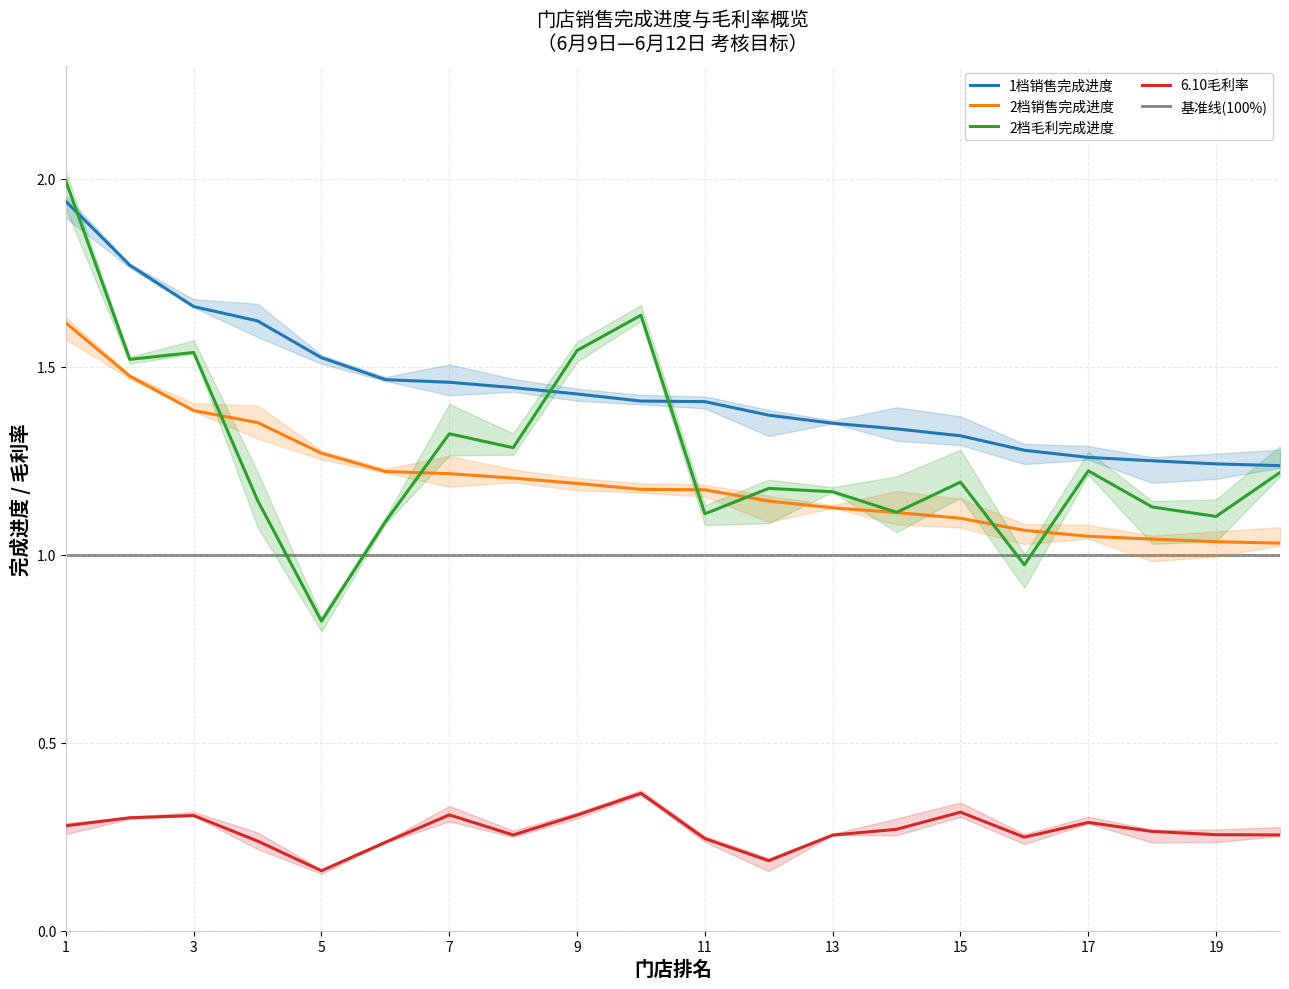

True or false: 2档毛利完成进度 and 6.10毛利率 cross at least once.

False